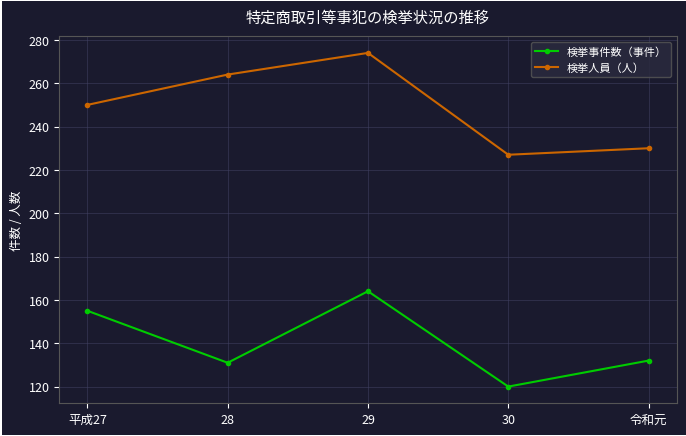

Which series has the largest total across all categories?

検挙人員（人）